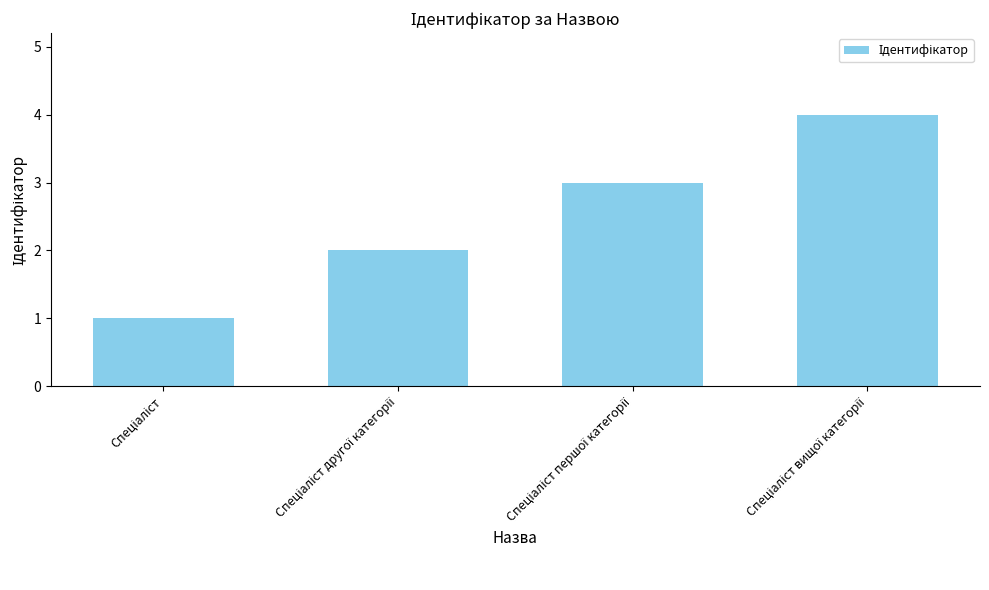

What is the difference between the maximum and minimum values?

3